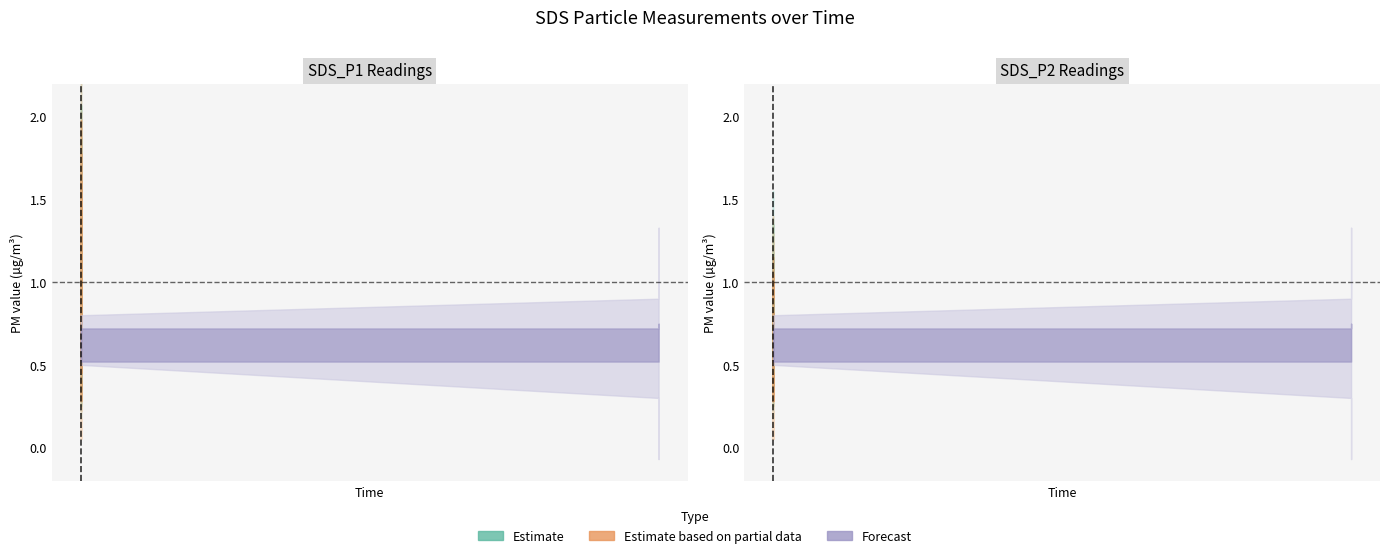

What is the greatest value displayed?

1.9